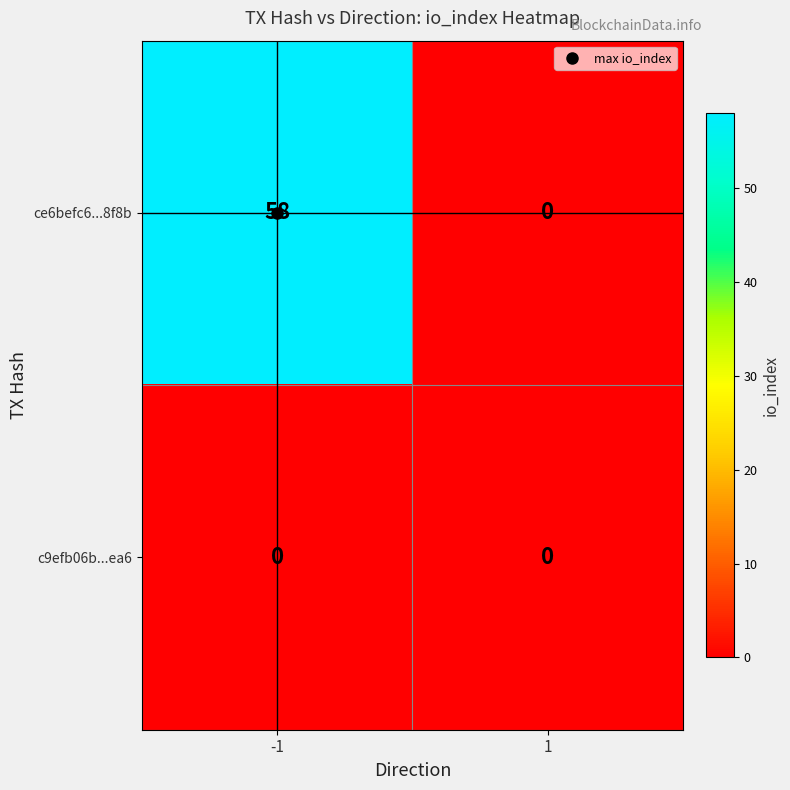

At how many categories does at least one series exceed 19?

1